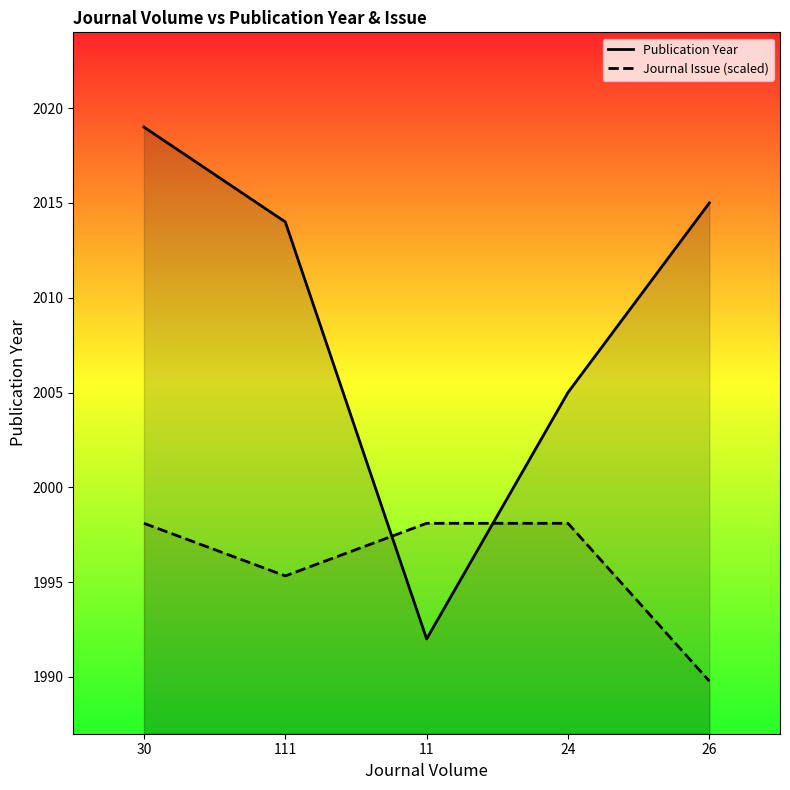

True or false: Publication Year has a value of 2015.0 at 26.

True